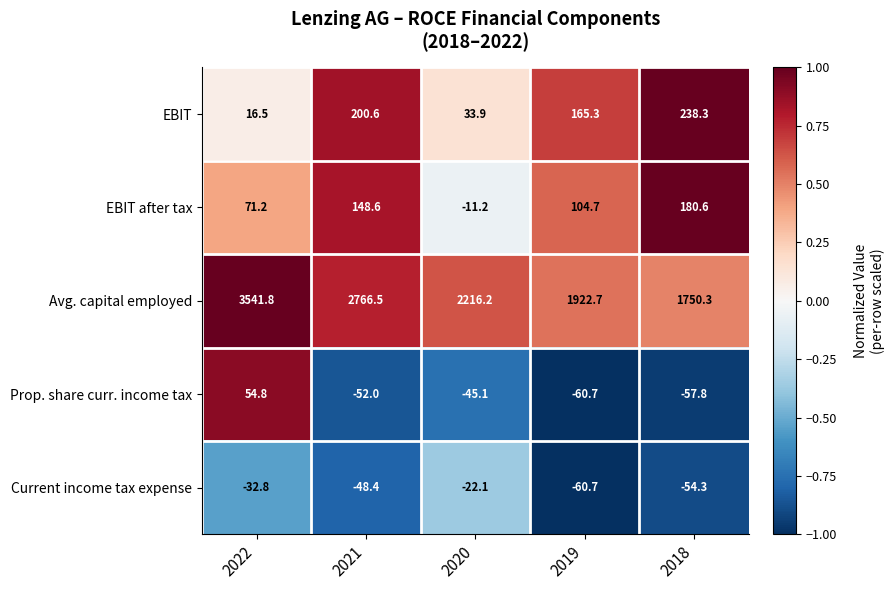

At which label does Avg. capital employed first exceed 2216?

2022